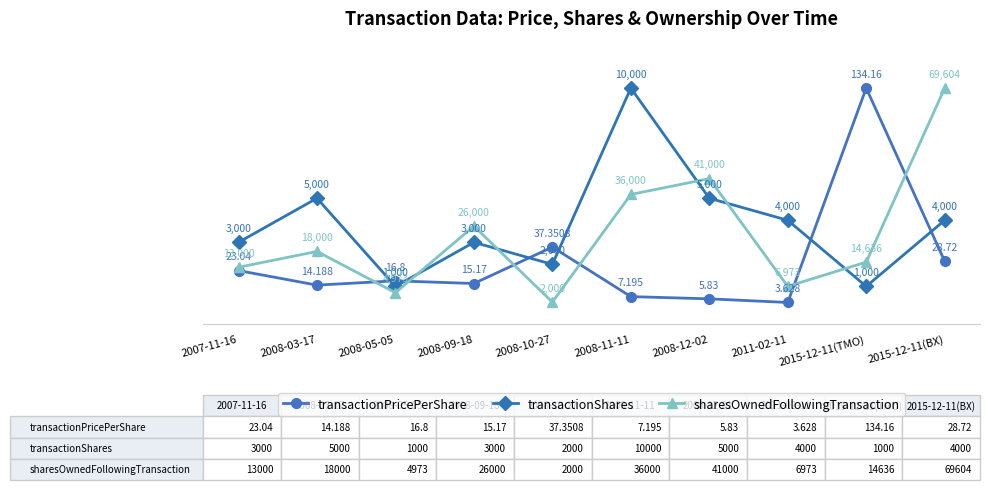

The value of sharesOwnedFollowingTransaction at 2008-05-05 is 5.0. True or false?

True